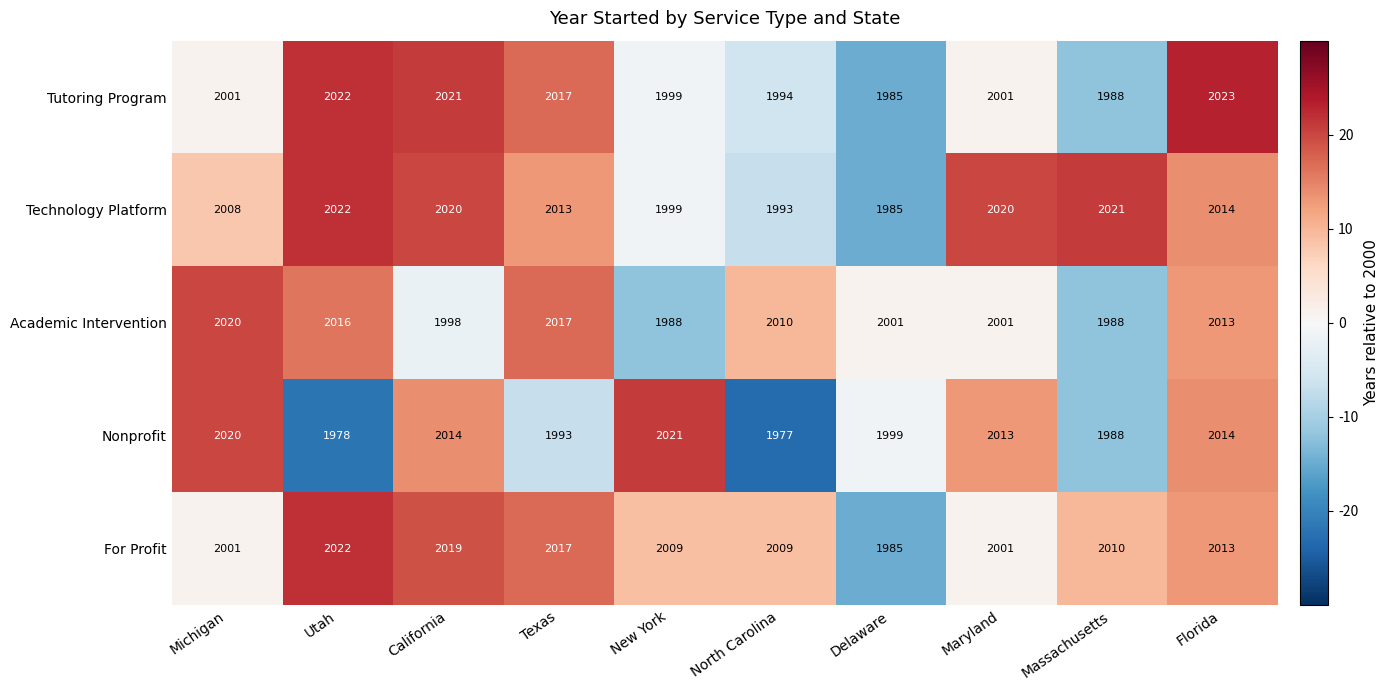

Which category has the highest value in the Academic Intervention series?

Michigan